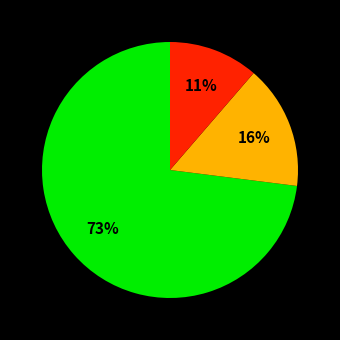

To the nearest percent, what is the average slice percentage?

33%